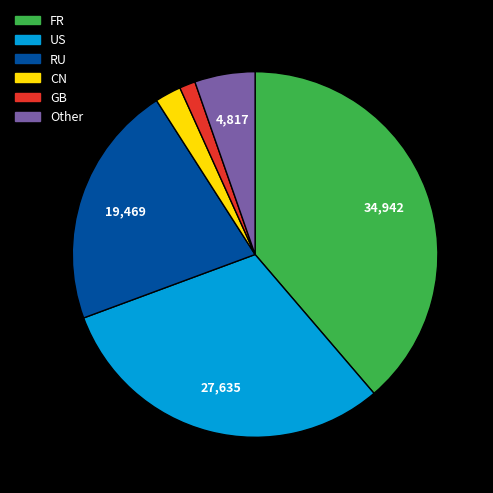

Do RU and US together represent more than half of the pie?

Yes